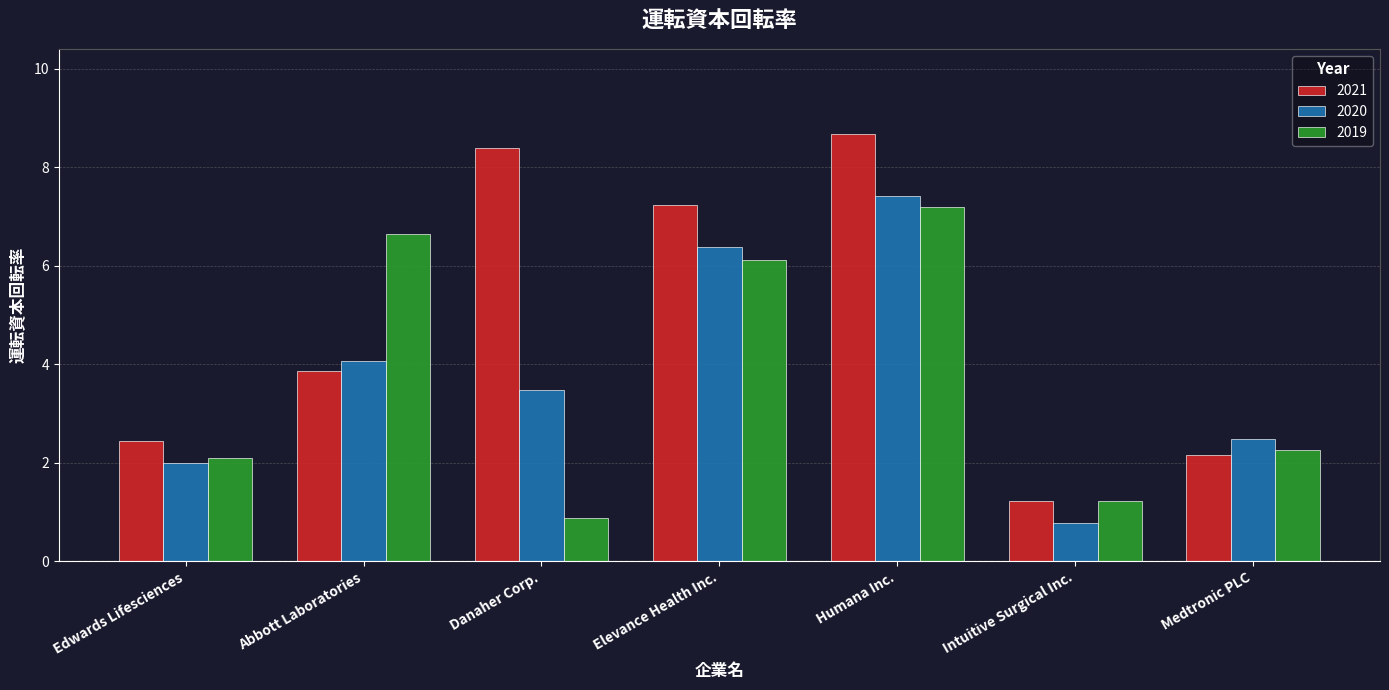

Rank the series at Danaher Corp. from lowest to highest value.

2019, 2020, 2021